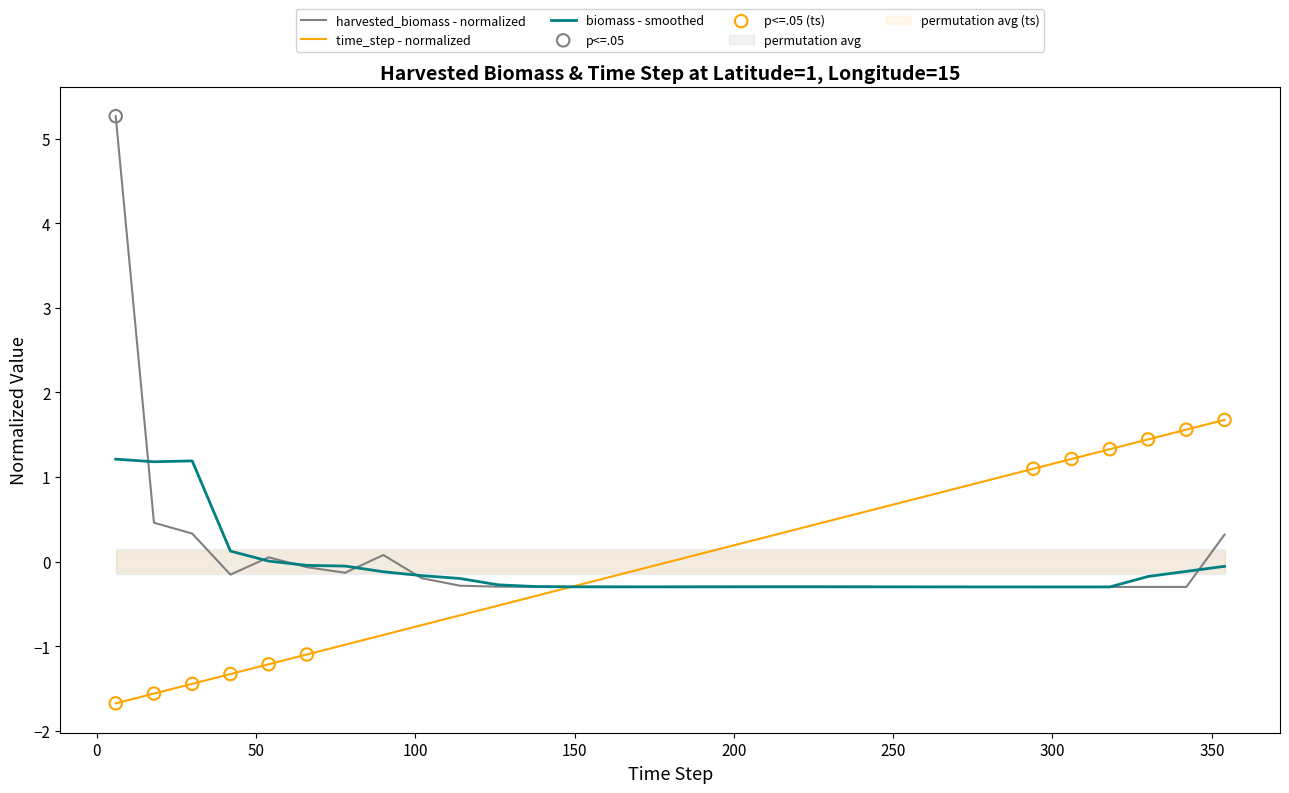

Which series contains the lowest Y value?

time_step